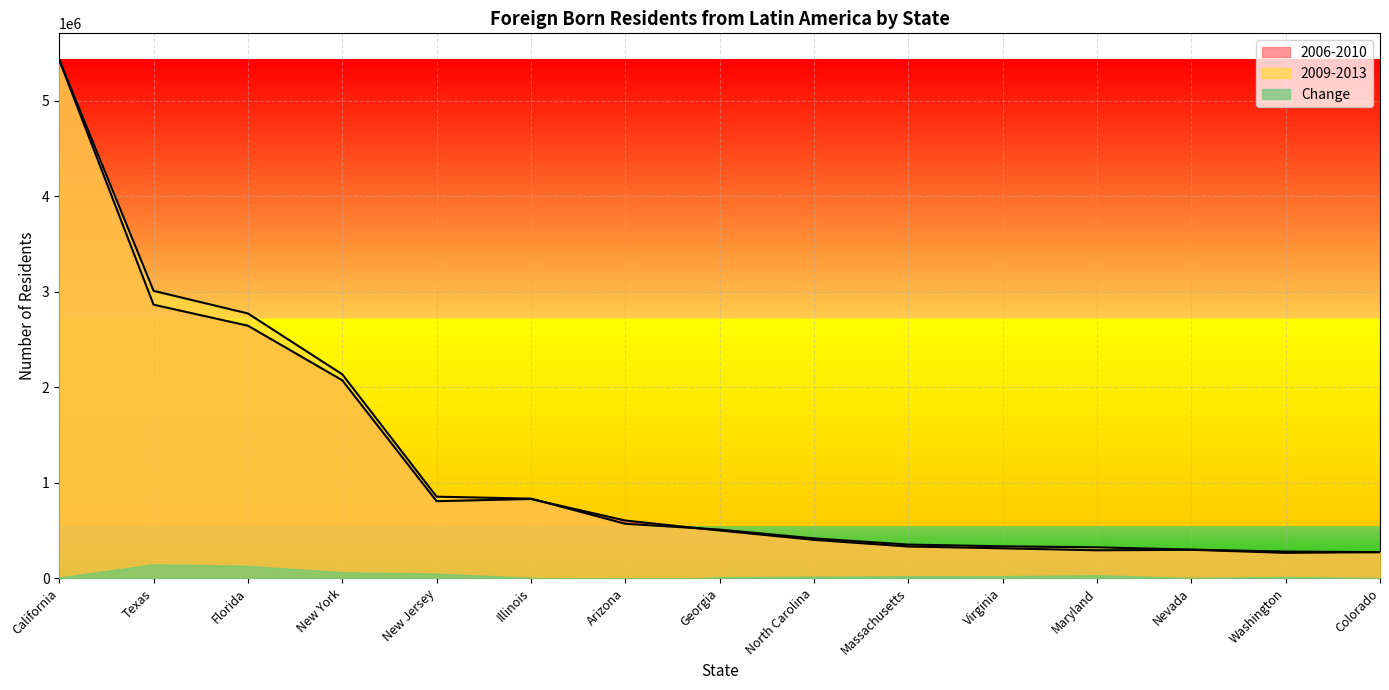

What is the difference between the 2009-2013 values at Florida and Virginia?

2438844